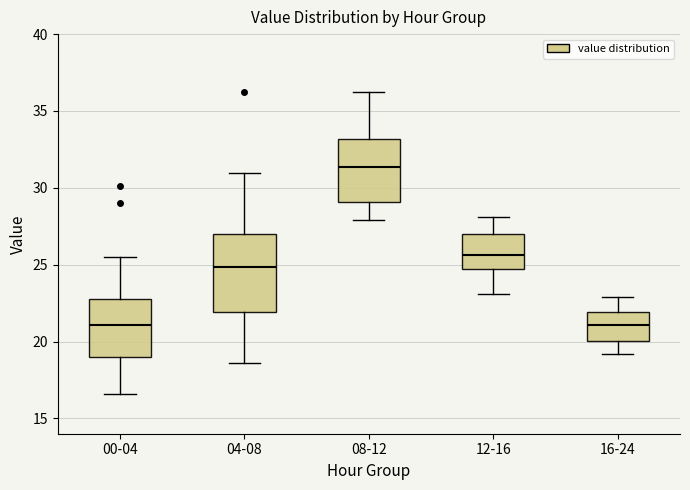

Reading left to right, read every box against the y-axis: the position of its median line, the range the box covers, and the ends of its whiskers. The values are not printed on the chart, so give them approximately, as read against the axis.

00-04: median 21.0, box 19.0 to 22.5, whiskers 16.5 to 25.5
04-08: median 25.0, box 22.0 to 27.0, whiskers 18.5 to 31.0
08-12: median 31.5, box 29.0 to 33.0, whiskers 28.0 to 36.0
12-16: median 25.5, box 24.5 to 27.0, whiskers 23.0 to 28.0
16-24: median 21.0, box 20.0 to 22.0, whiskers 19.0 to 23.0